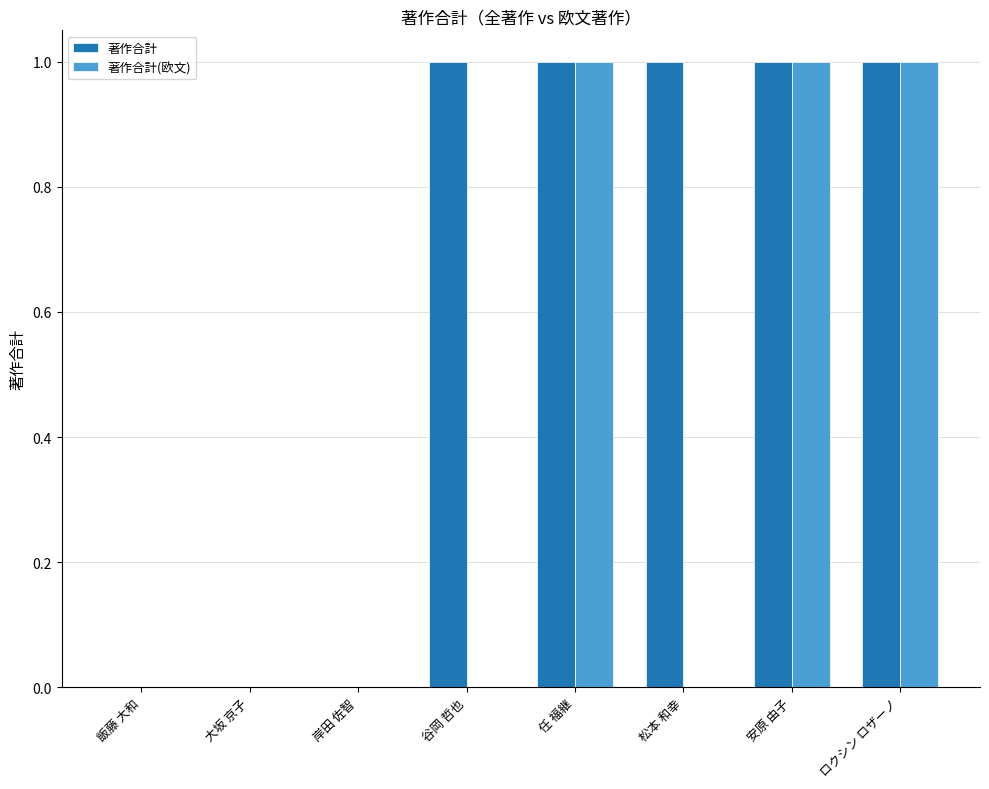

Is the value of 著作合計 at ロクシン ロザーノ greater than the value of 著作合計(欧文) at 大坂 京子?

Yes